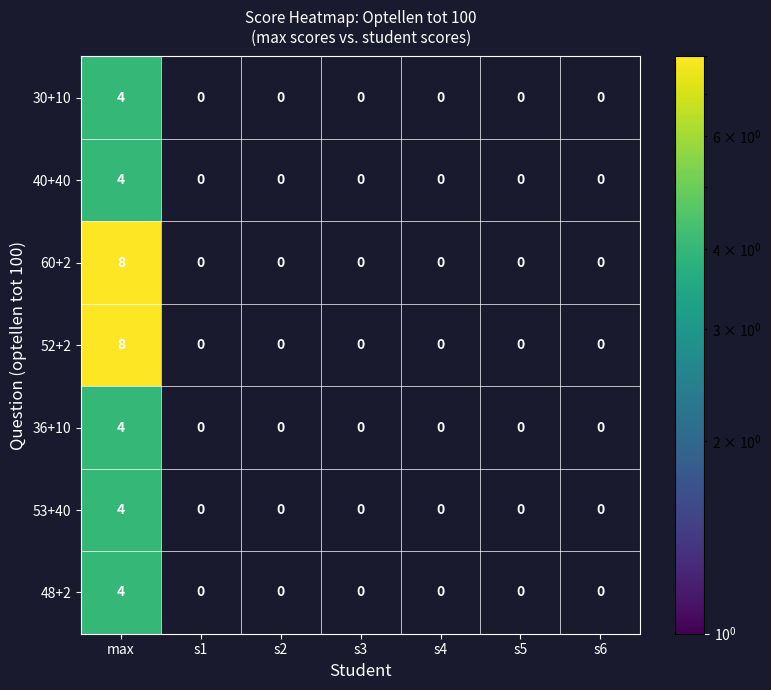

Read the 60+2 value at max.

8